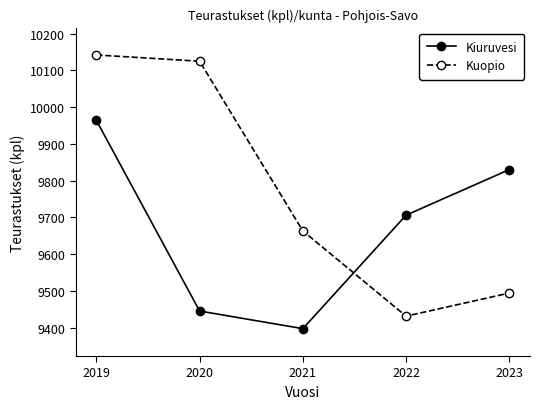

At 2021, list the series in order from largest to smallest.

Kuopio, Kiuruvesi